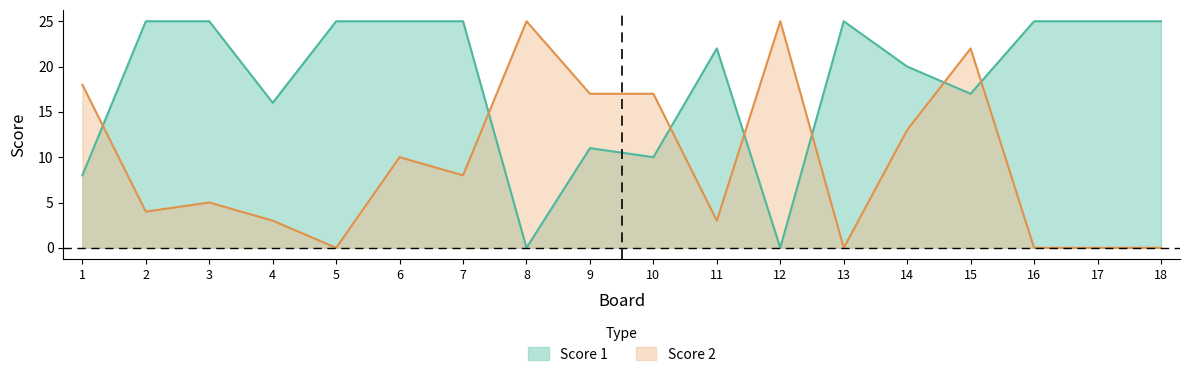

Reading left to right, transcribe all the data shown in this chart.

Score 1: 1=8	2=25	3=25	4=16	5=25	6=25	7=25	8=0	9=11	10=10	11=22	12=0	13=25	14=20	15=17	16=25	17=25	18=25
Score 2: 1=18	2=4	3=5	4=3	5=0	6=10	7=8	8=25	9=17	10=17	11=3	12=25	13=0	14=13	15=22	16=0	17=0	18=0